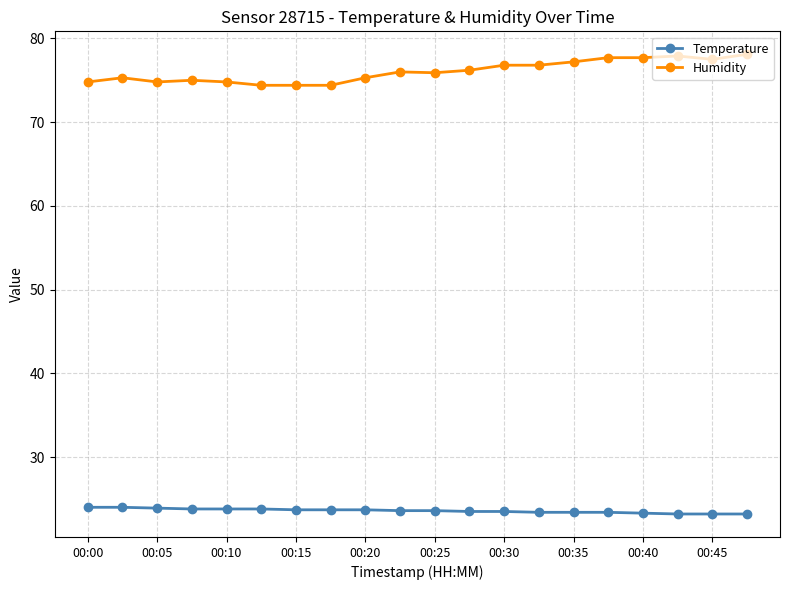

What is the value of the Temperature point at the 18th from the left?

23.2